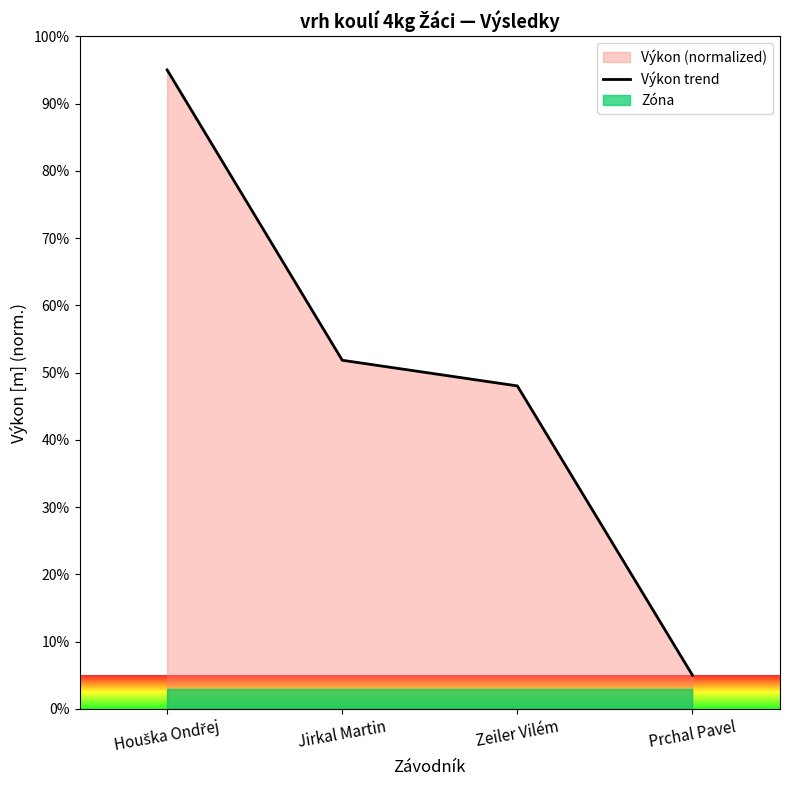

What is the sum of the values at Houška Ondřej and Jirkal Martin?

146.8